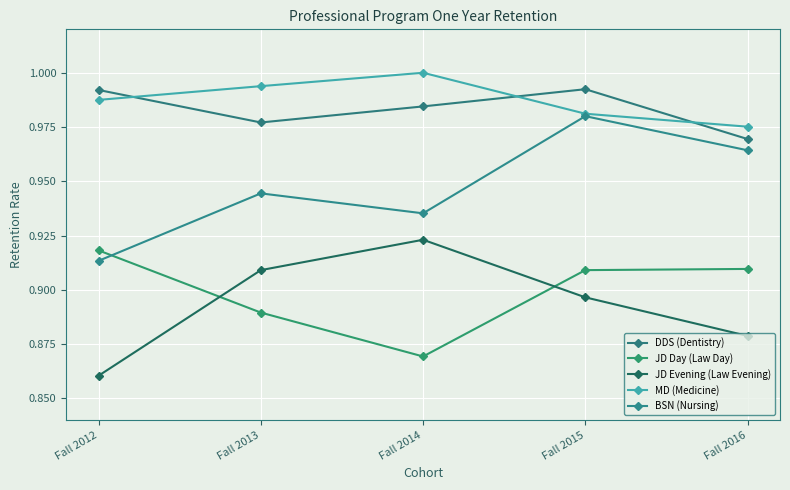

How many DDS (Dentistry) values are between 0 and 1?

5